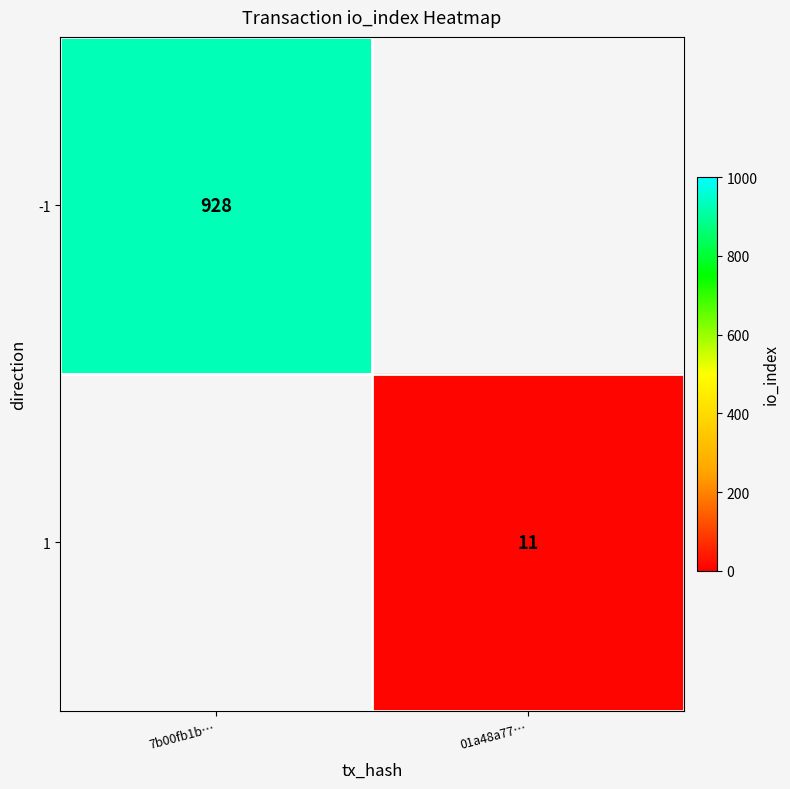

The -1 series shows 928 at 7b00fb1b…. True or false?

True